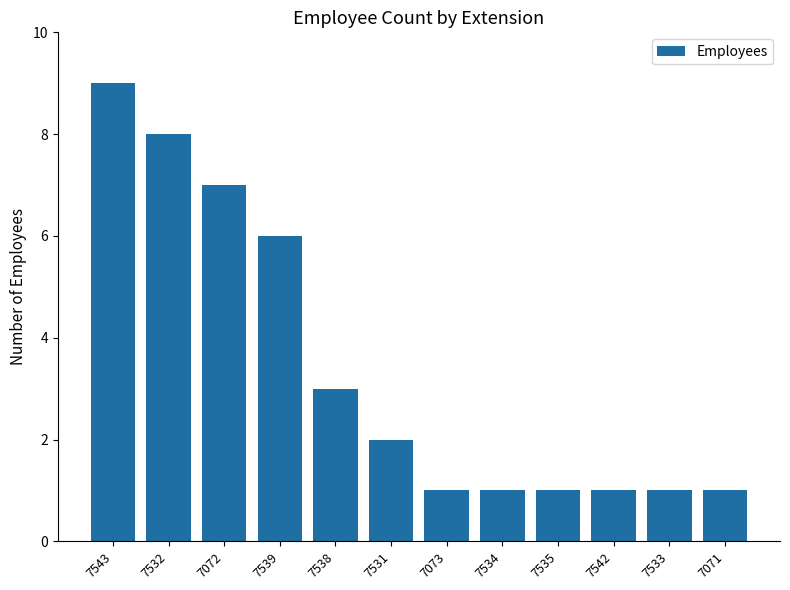

What is the value of the 8th bar from the left?

1